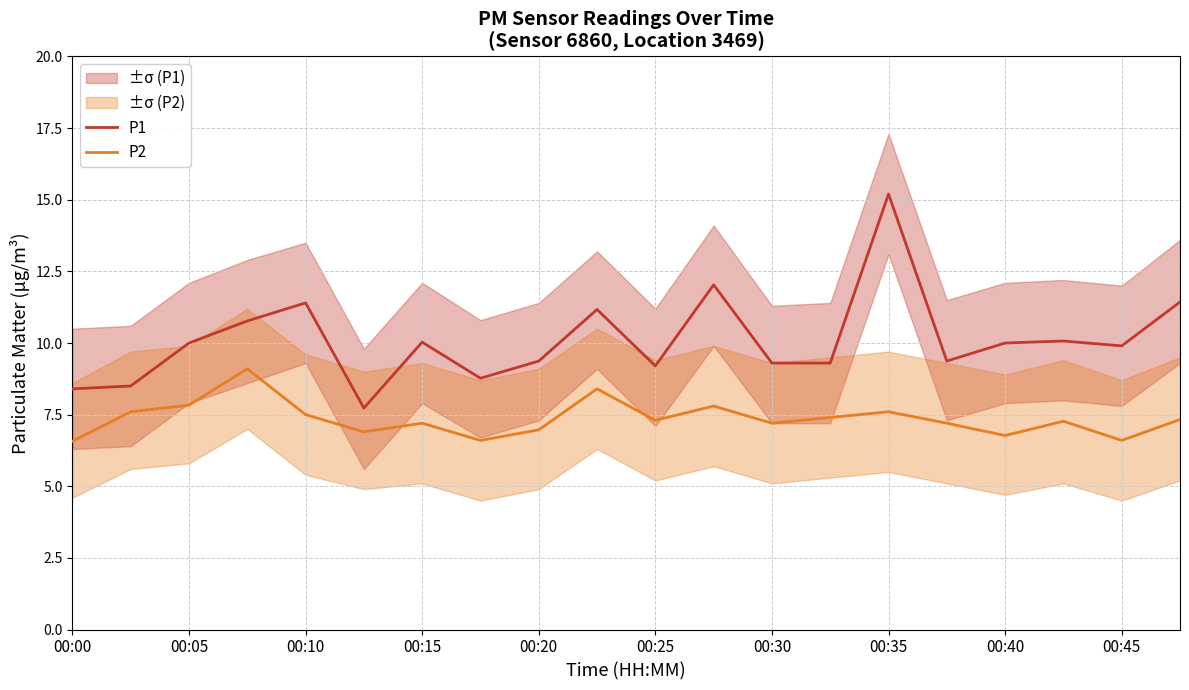

True or false: P1 has a value of 5.4 at 00:00.

False